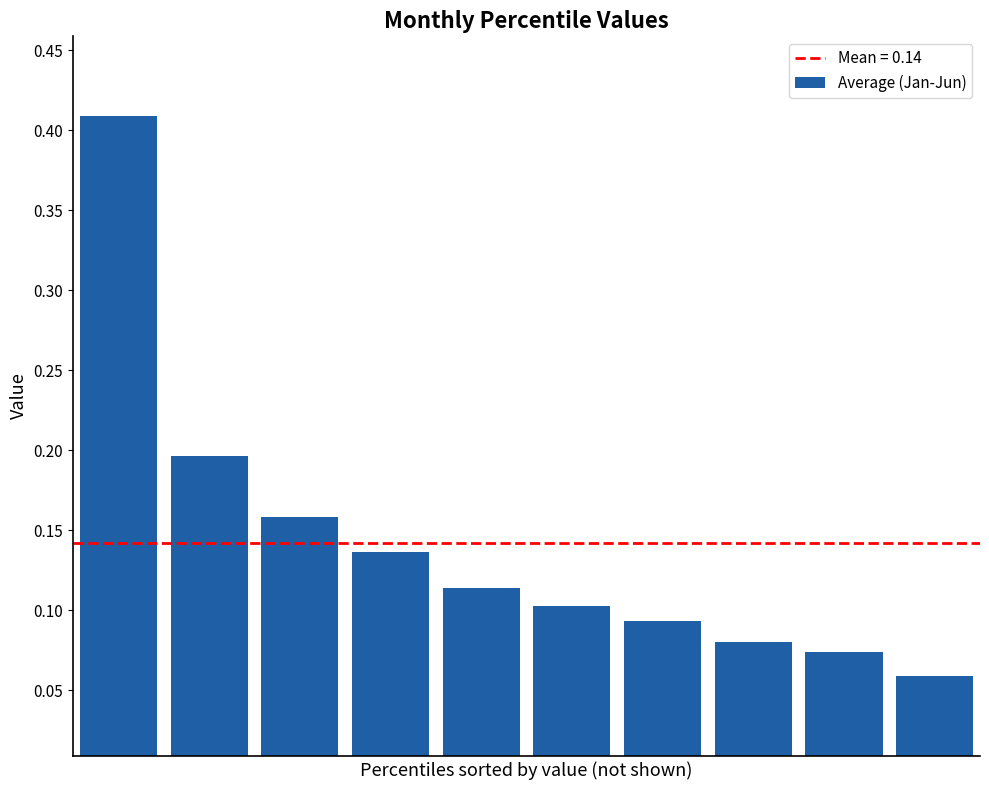

What is the sum of all values?

1.4